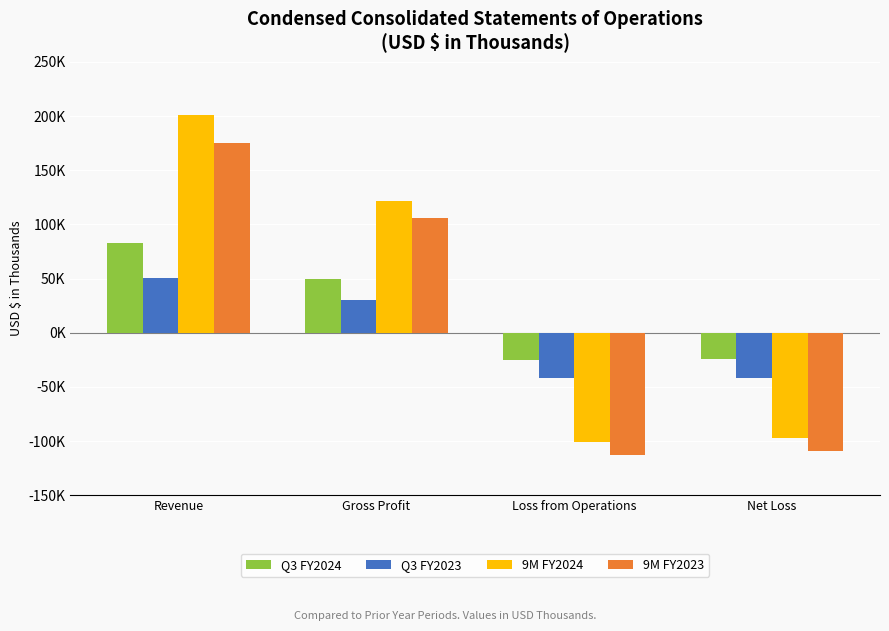

Rank the categories by Q3 FY2024 value from lowest to highest.

Loss from Operations, Net Loss, Gross Profit, Revenue